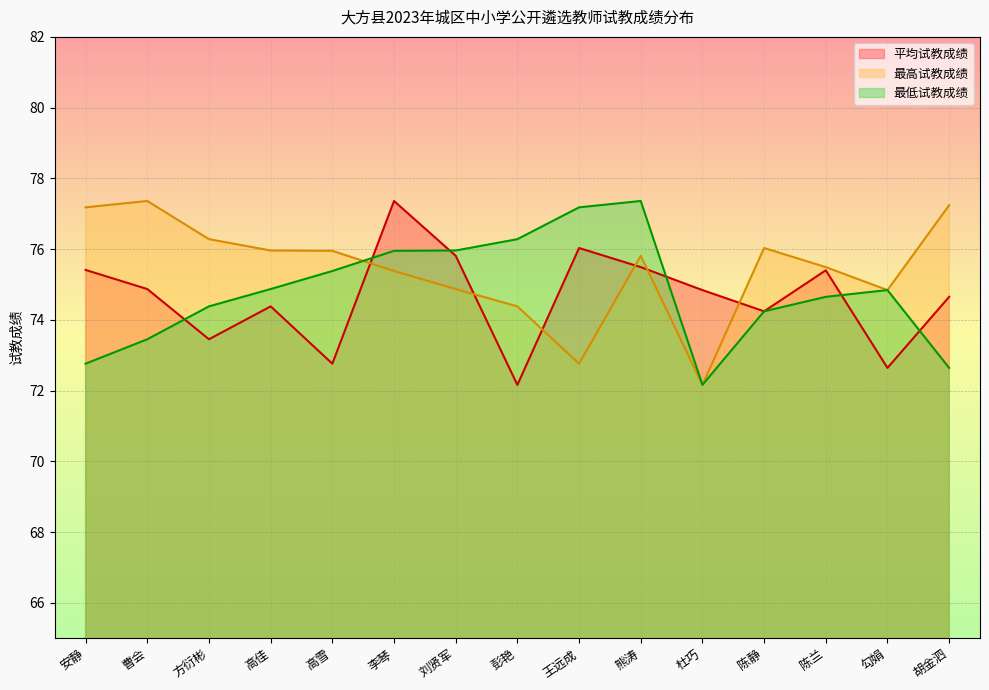

Where is 最高试教成绩 nearest to the value 74?

彭艳